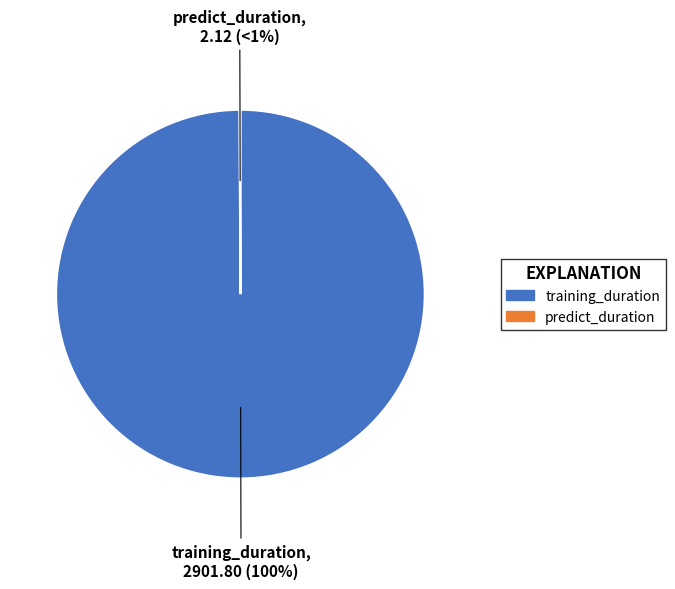

Rank the categories by value from highest to lowest.

training_duration, predict_duration